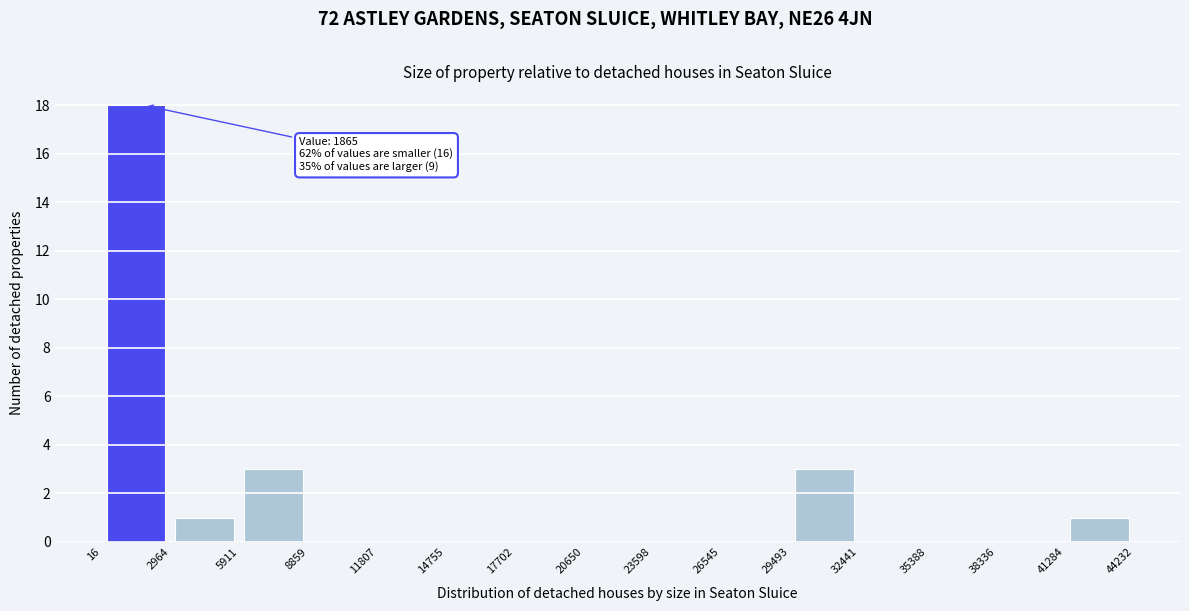

Over which range of the x-axis is the bar tallest?

16 to 2964